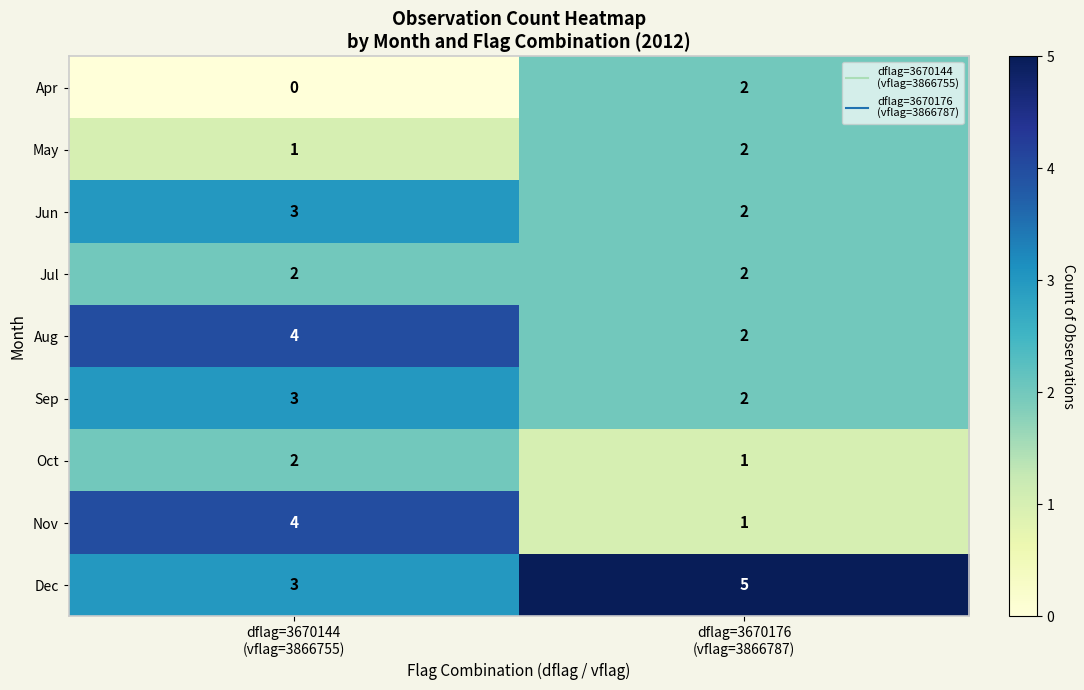

Which series has the largest total across all categories?

Dec